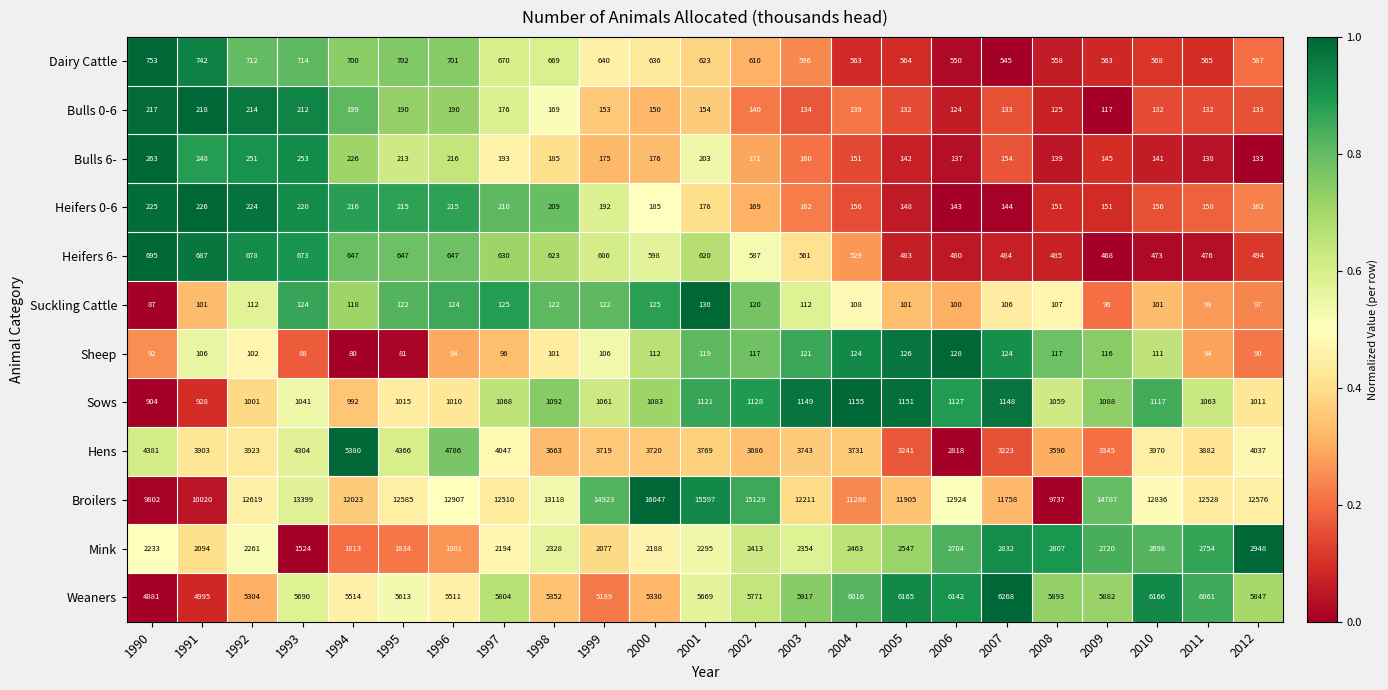

List the labels in order of Sows value, largest first.

2004, 2005, 2003, 2007, 2002, 2006, 2001, 2010, 1998, 2009, 2000, 1997, 2011, 1999, 2008, 1993, 1995, 2012, 1996, 1992, 1994, 1991, 1990